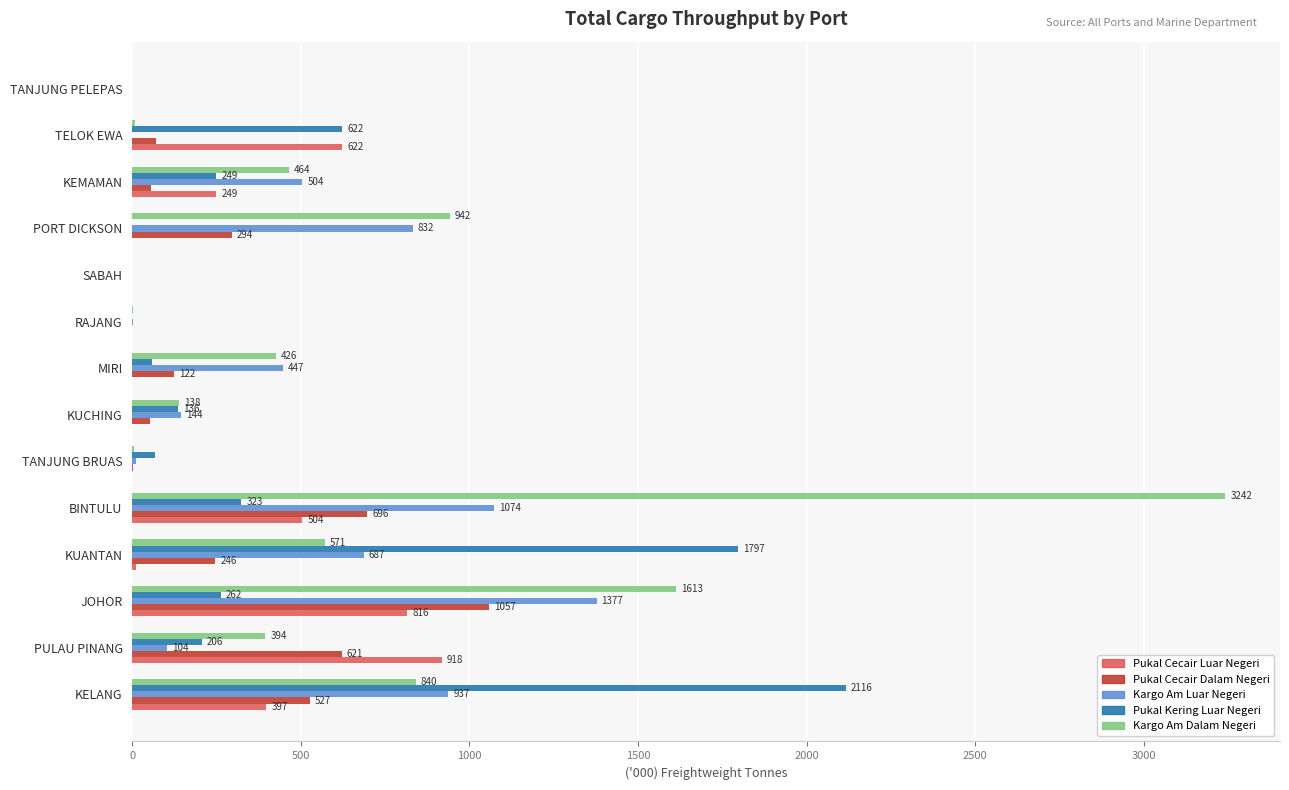

What are all the series names shown in the legend?

Pukal Cecair Luar Negeri, Pukal Cecair Dalam Negeri, Kargo Am Luar Negeri, Pukal Kering Luar Negeri, Kargo Am Dalam Negeri